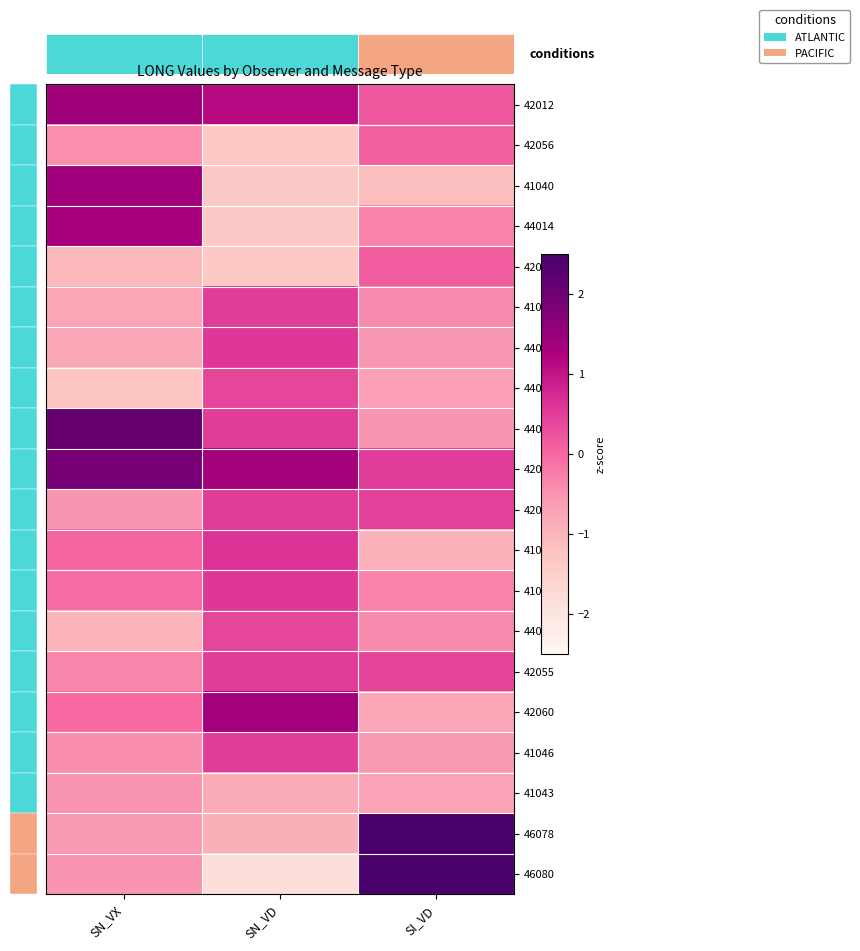

Count the 41001 values in the range 0 to 1.

1